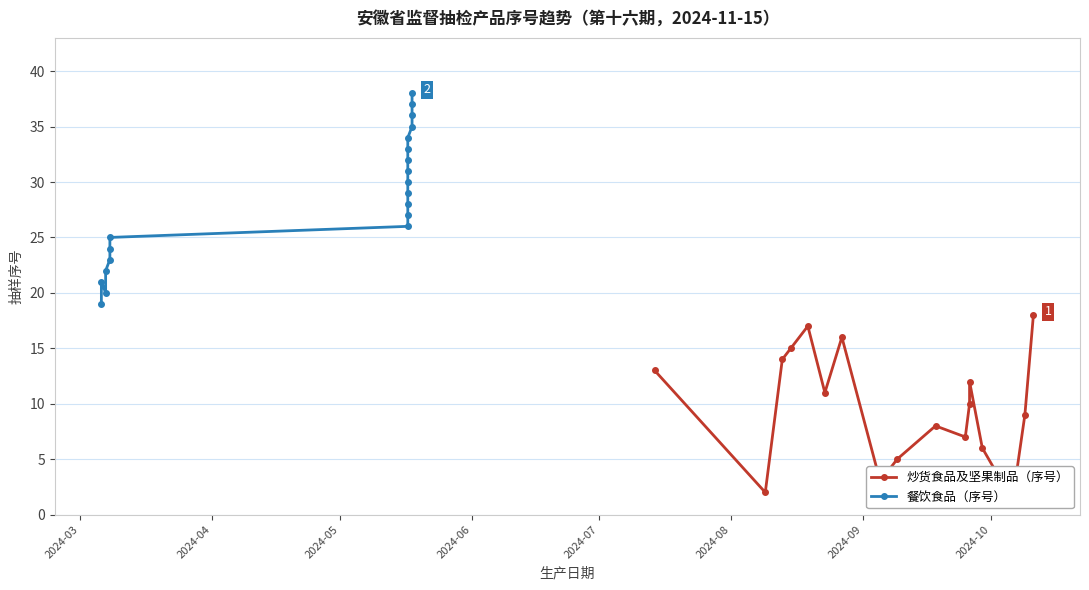

What is the maximum value shown in the chart?

38